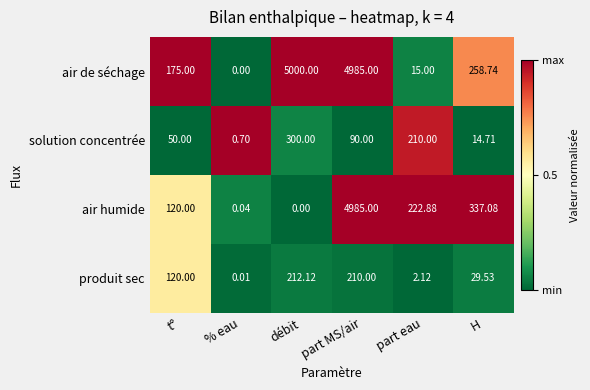

Which series has the largest total across all categories?

air de séchage